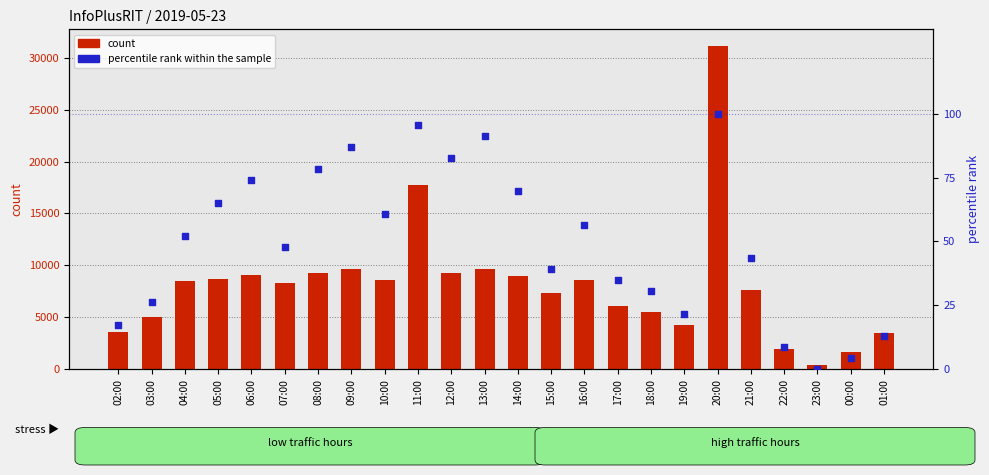

At how many categories does at least one series exceed 22440?

1